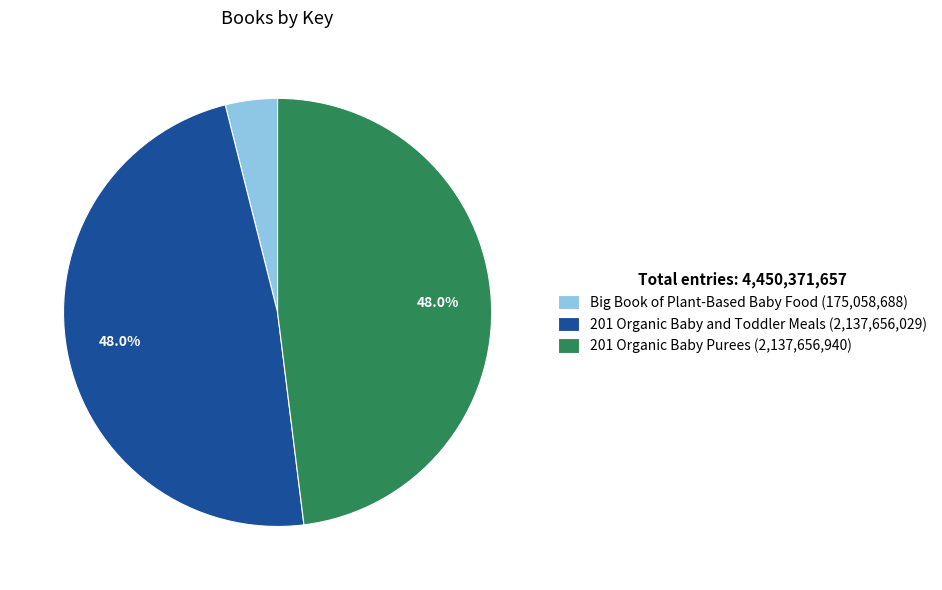

What is the smallest slice in the pie chart?

Big Book of Plant-Based Baby Food (175,058,688)